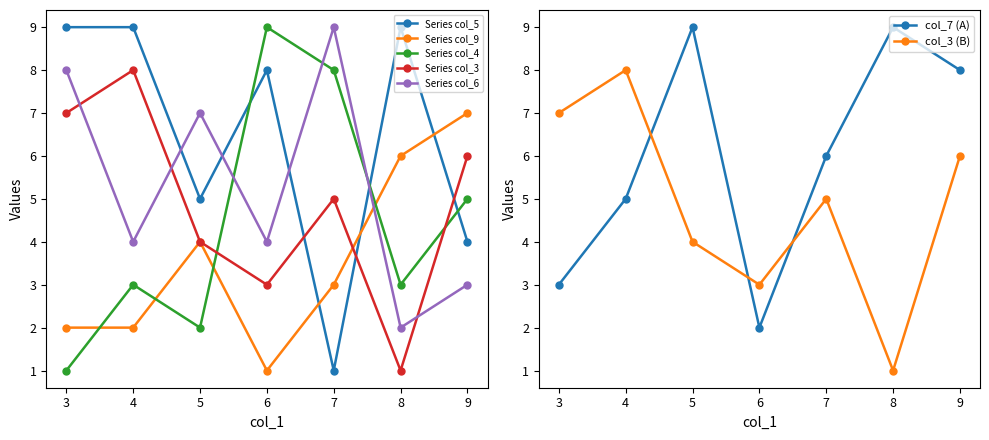

Where does the col_5 series first go above 8?

3